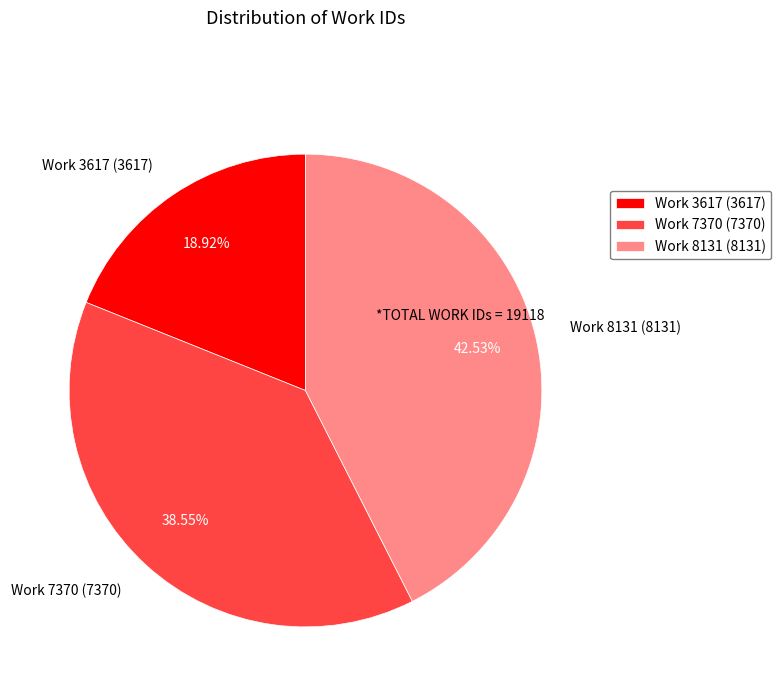

Approximately how many times larger is the value at Work 7370 (7370) compared to Work 3617 (3617)?

2.0